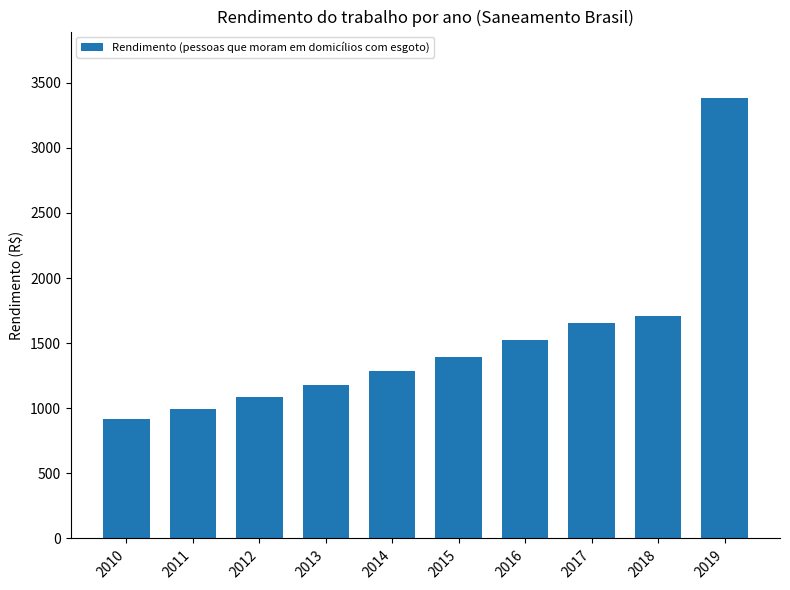

Is it true that the value at 2017 is 1655.4?

True